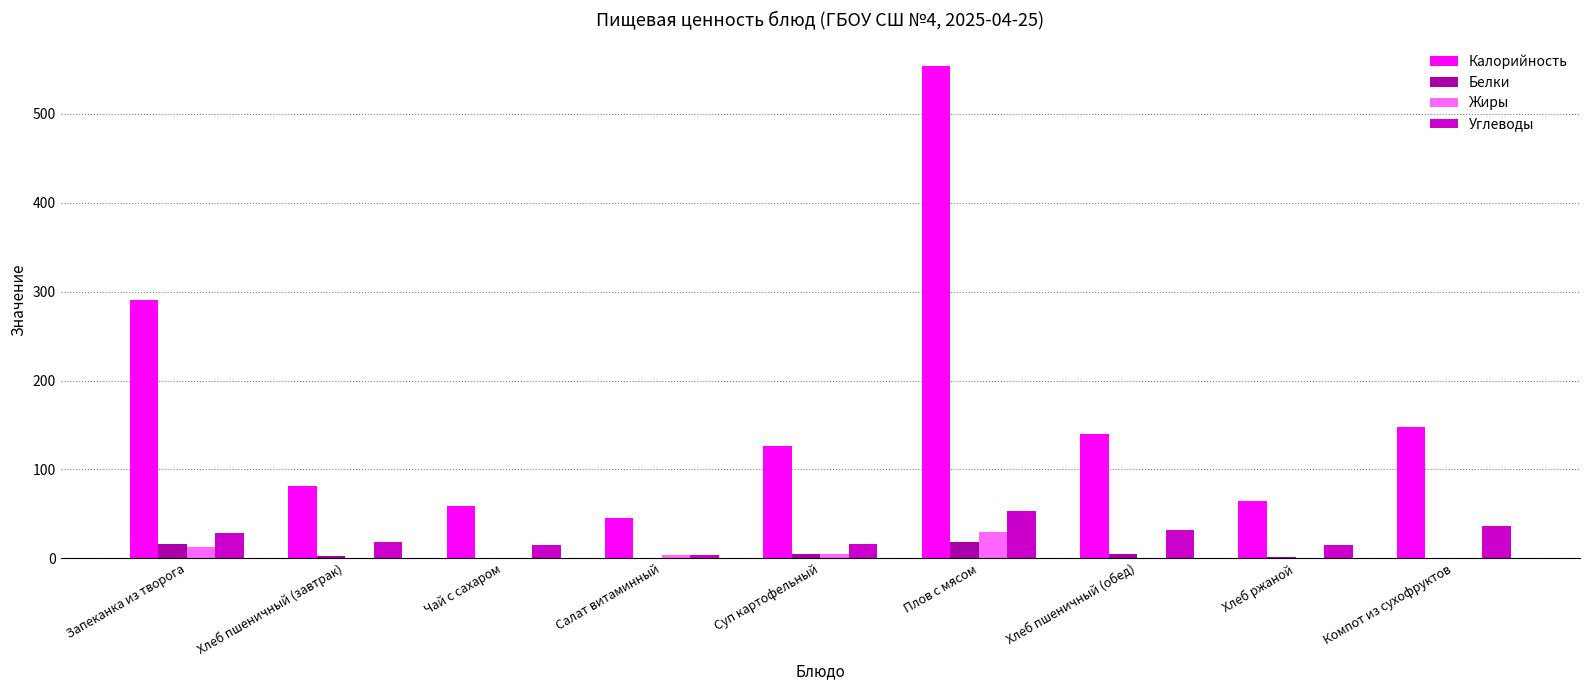

What is the sum of all Калорийность values?

1507.6